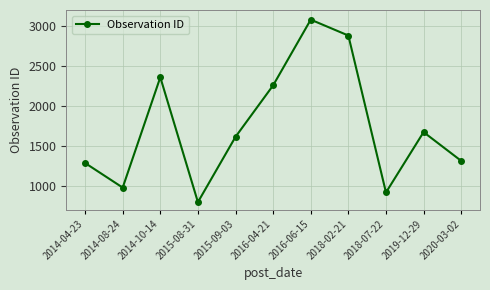

What is the label of the 2nd point from the left?

2014-08-24